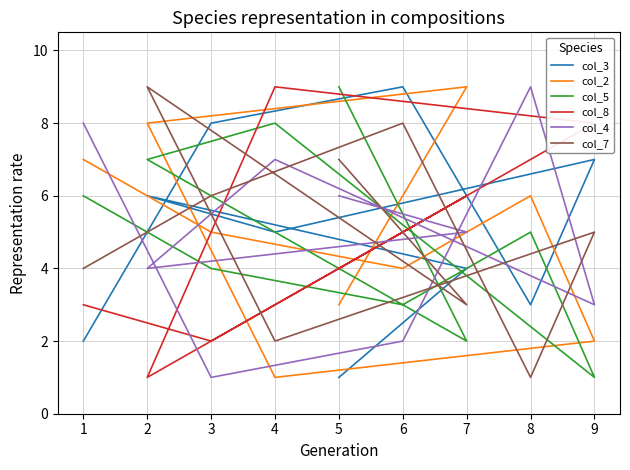

Between 3 and 6, which series saw the biggest shift?

col_7